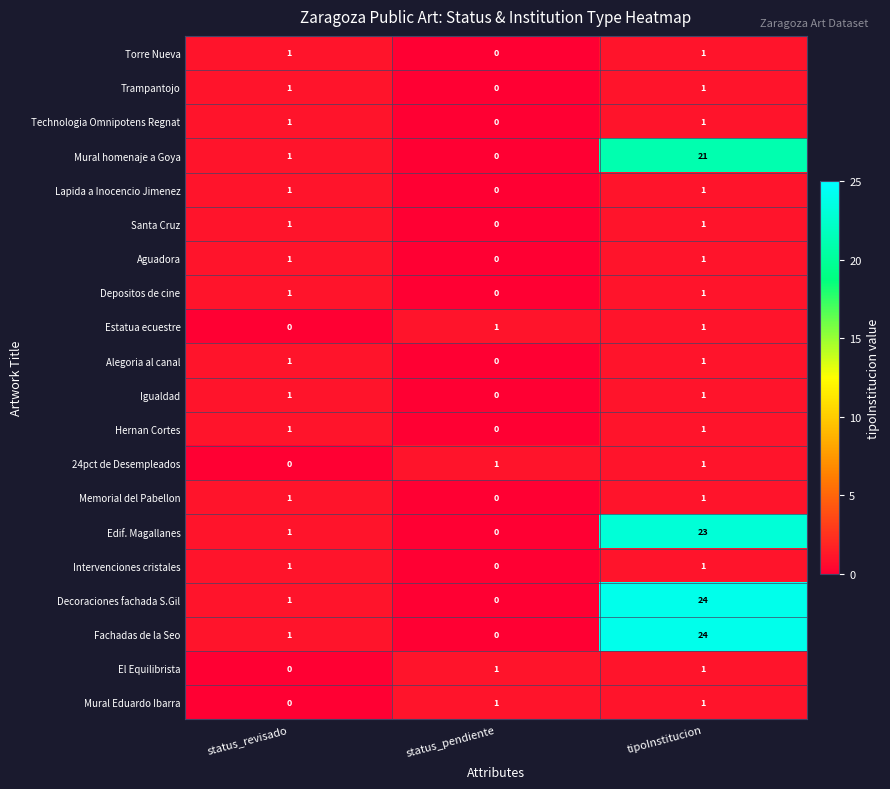

Which label corresponds to the largest value in the chart?

tipoInstitucion